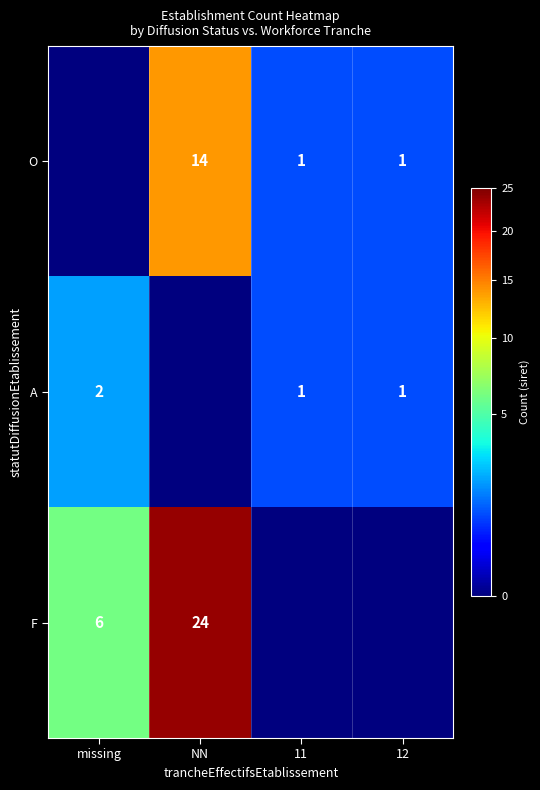

The A series shows 0 at 12. True or false?

False